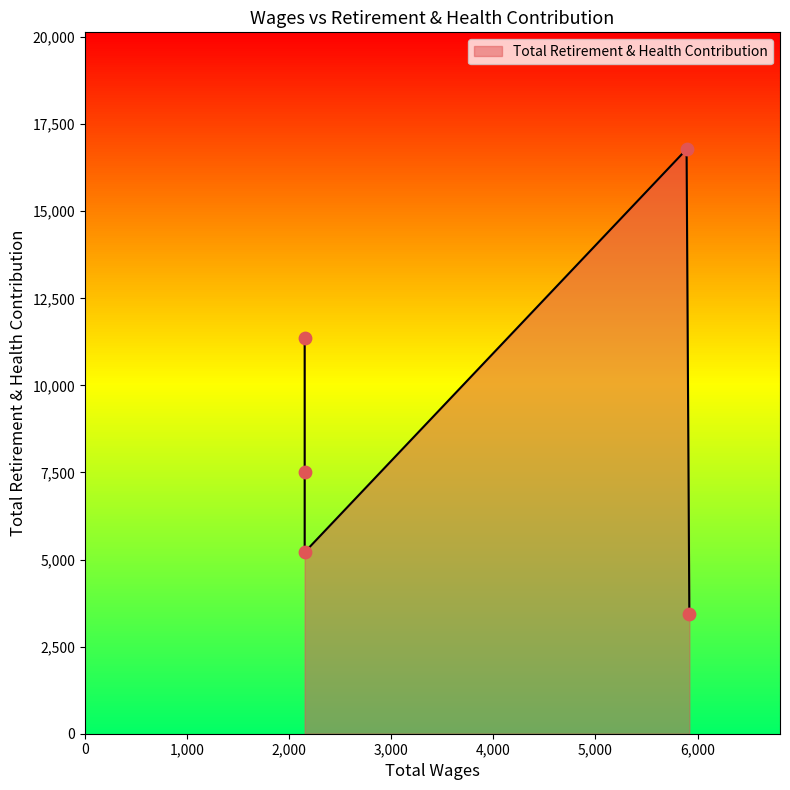

Between 2152.0 and 2152.0, which is larger?

2152.0